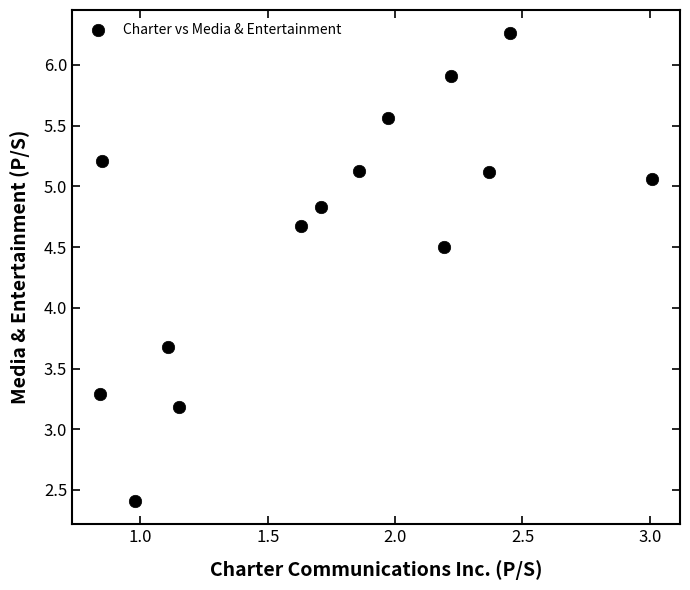

What is the range of X values (max minus min)?

2.2